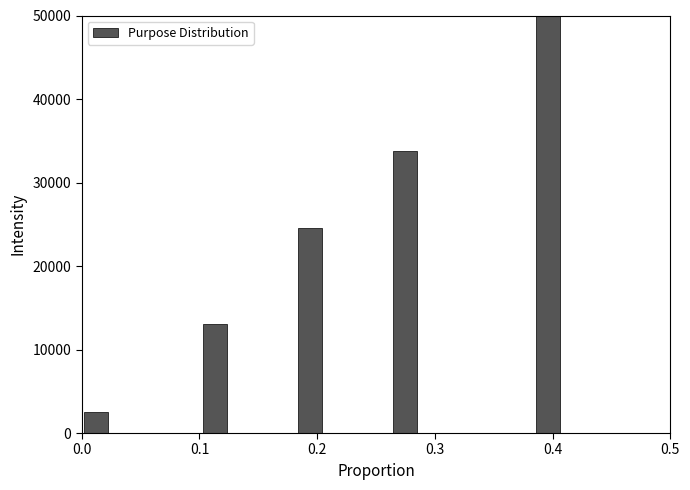

Around what value on the x-axis is the tallest bar? Give the approximate position of its centre, as read against the axis.

0.40